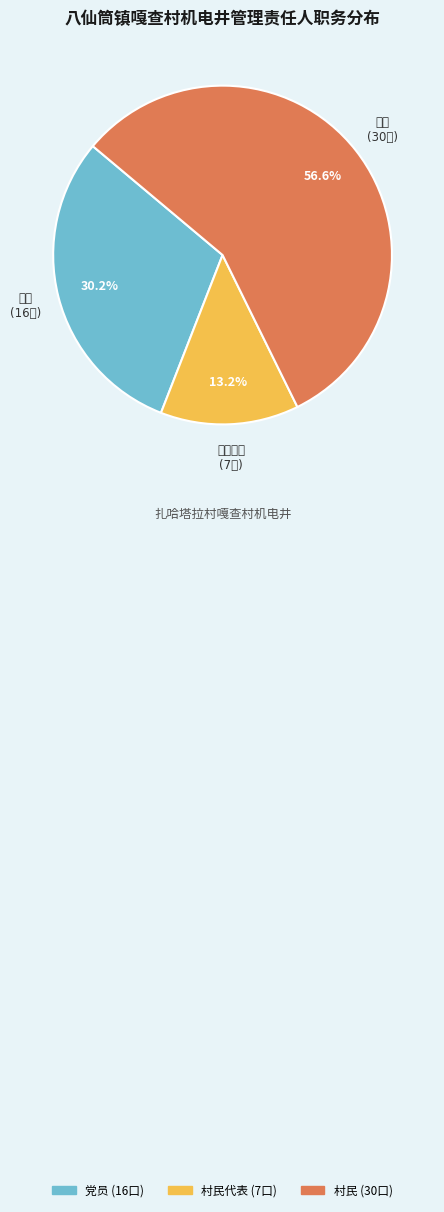

To the nearest percent, what percentage of the pie is 村民代表?

13%